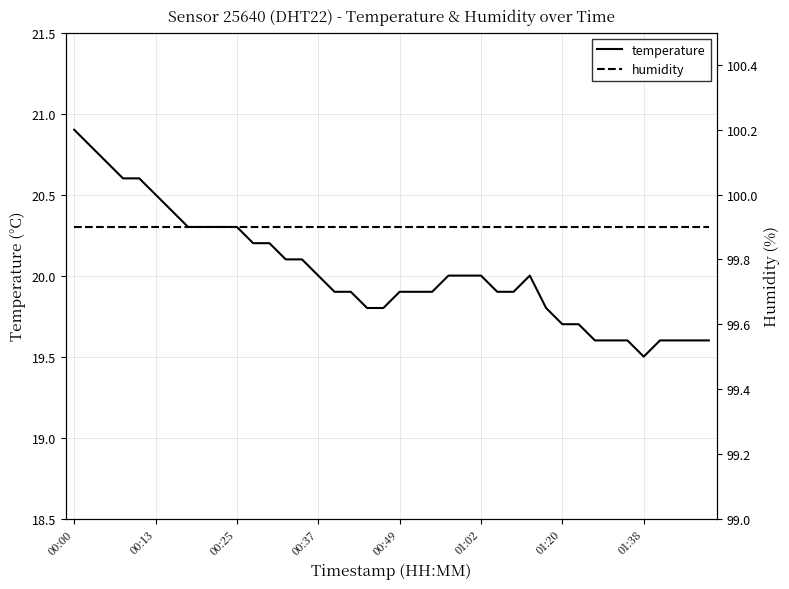

True or false: temperature has a value of 6.2 at 34.

False